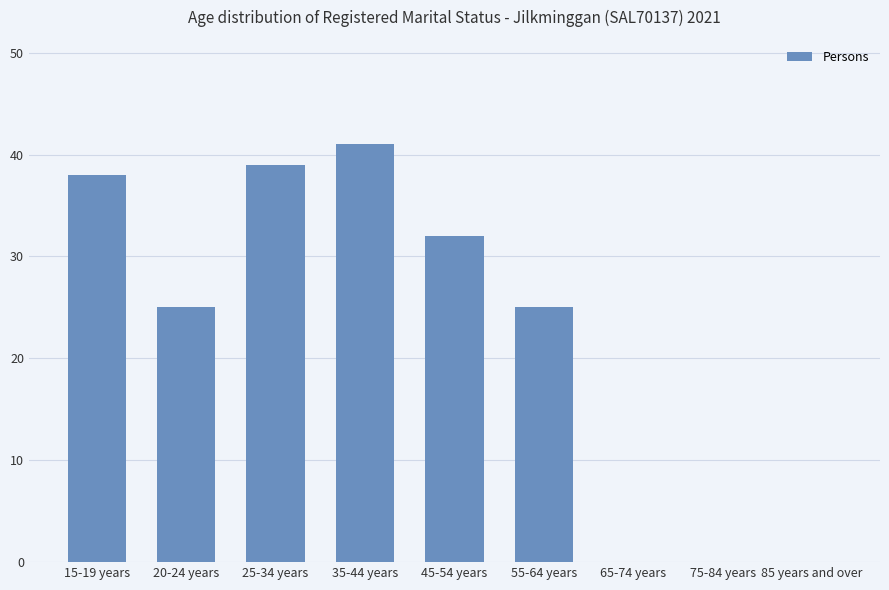

What is the change in value from 15-19 years to 20-24 years?

-13